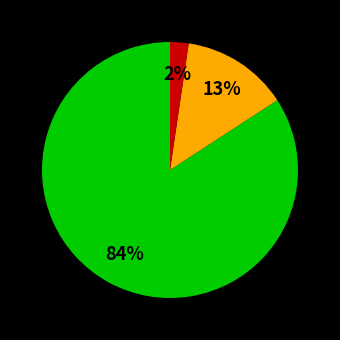

To the nearest percent, what is the average slice percentage?

33%